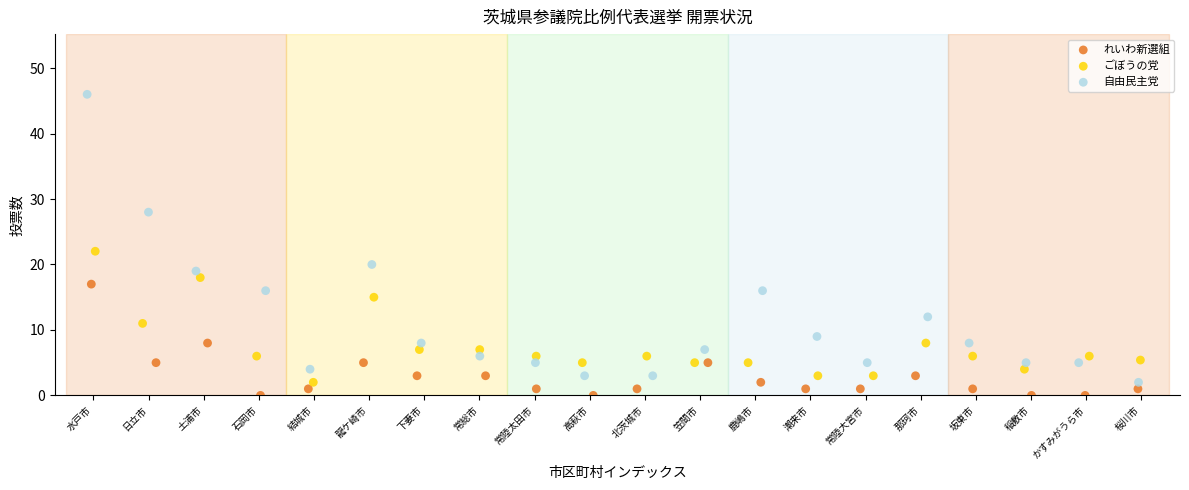

What are all the series names shown in the legend?

れいわ新選組, ごぼうの党, 自由民主党